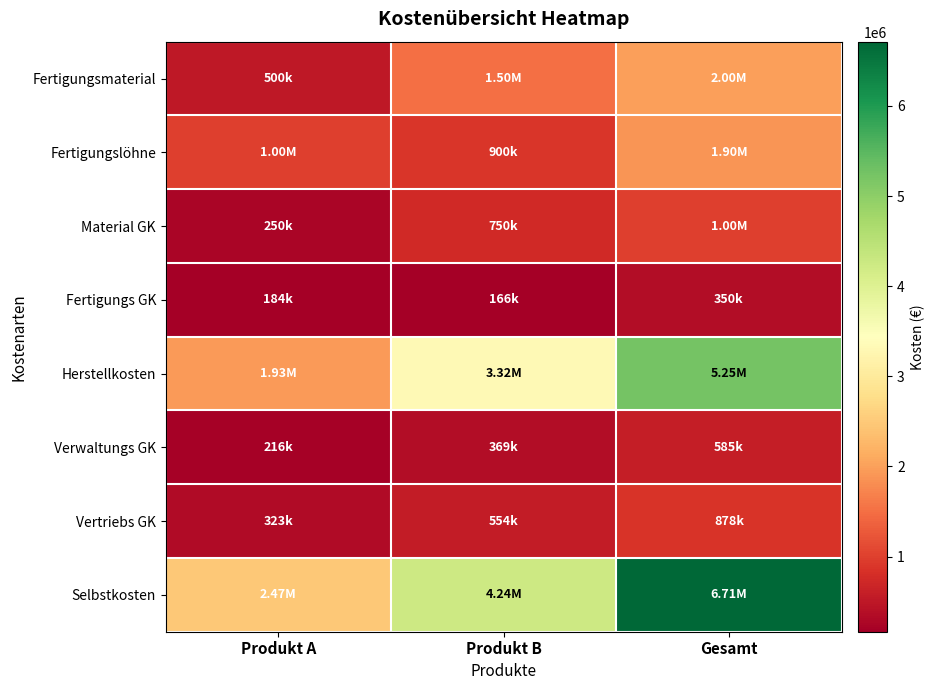

Reading left to right, transcribe all the data shown in this chart.

Fertigungsmaterial: Produkt A=500000.0	Produkt B=1500000.0	Gesamt=2000000.0
Fertigungslöhne: Produkt A=1000000.0	Produkt B=900000.0	Gesamt=1900000.0
Material GK: Produkt A=250000.0	Produkt B=750000.0	Gesamt=1000000.0
Fertigungs GK: Produkt A=184210.5	Produkt B=165789.5	Gesamt=350000.0
Herstellkosten: Produkt A=1934210.5	Produkt B=3315789.5	Gesamt=5250000.0
Verwaltungs GK: Produkt A=215526.3	Produkt B=369473.7	Gesamt=585000.0
Vertriebs GK: Produkt A=323289.5	Produkt B=554210.5	Gesamt=877500.0
Selbstkosten: Produkt A=2473026.3	Produkt B=4239473.7	Gesamt=6712500.0